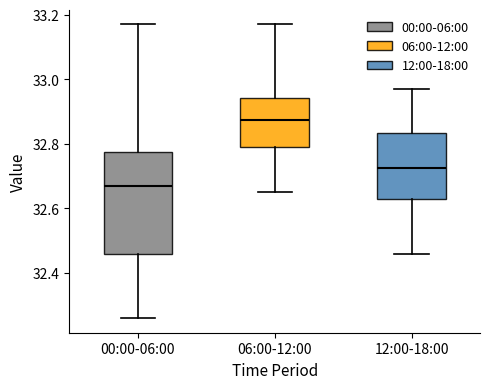

Which box's median line is the highest?

06:00-12:00